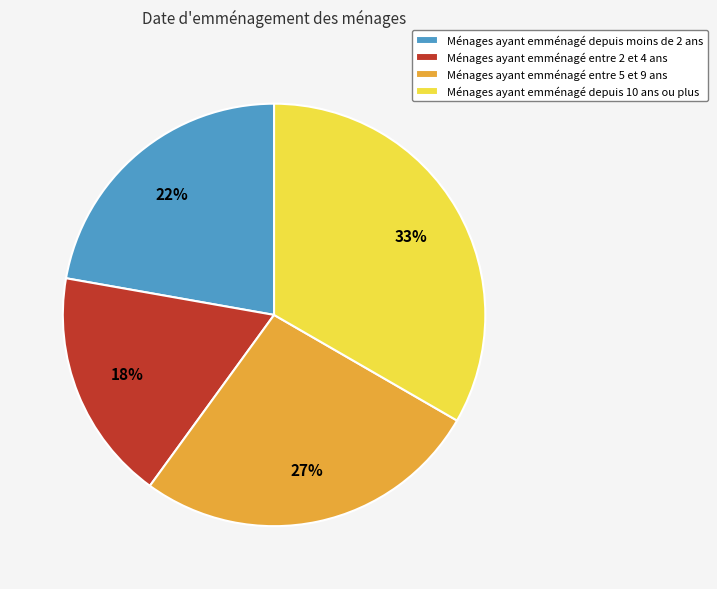

Count the number of slices in the pie.

4